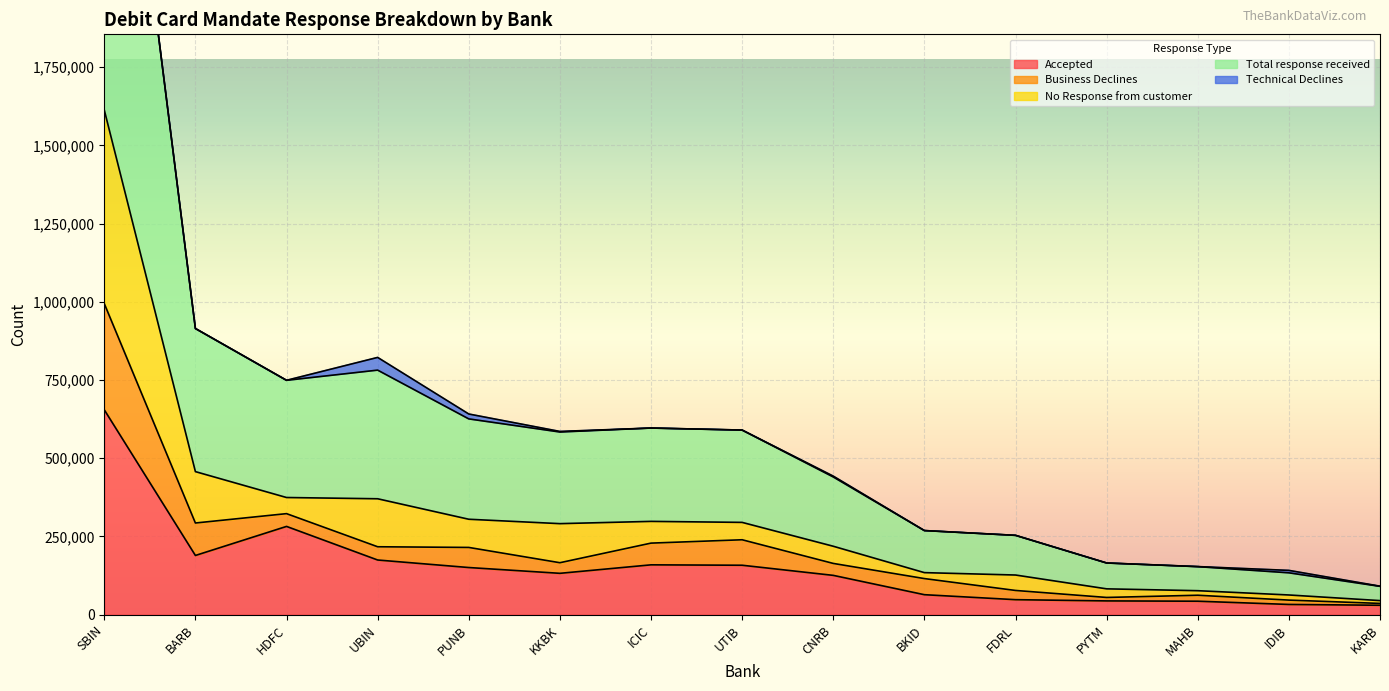

How many data points in Total response received are less than 583909?

7